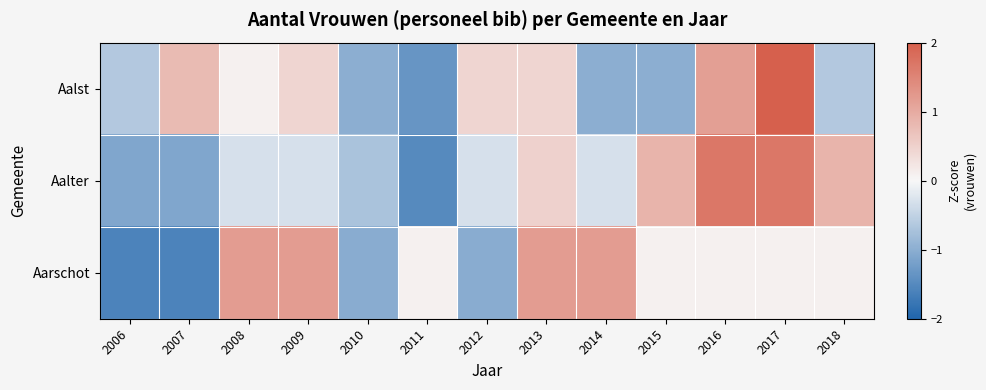

At 2013, list the series in order from largest to smallest.

Aarschot, Aalter, Aalst